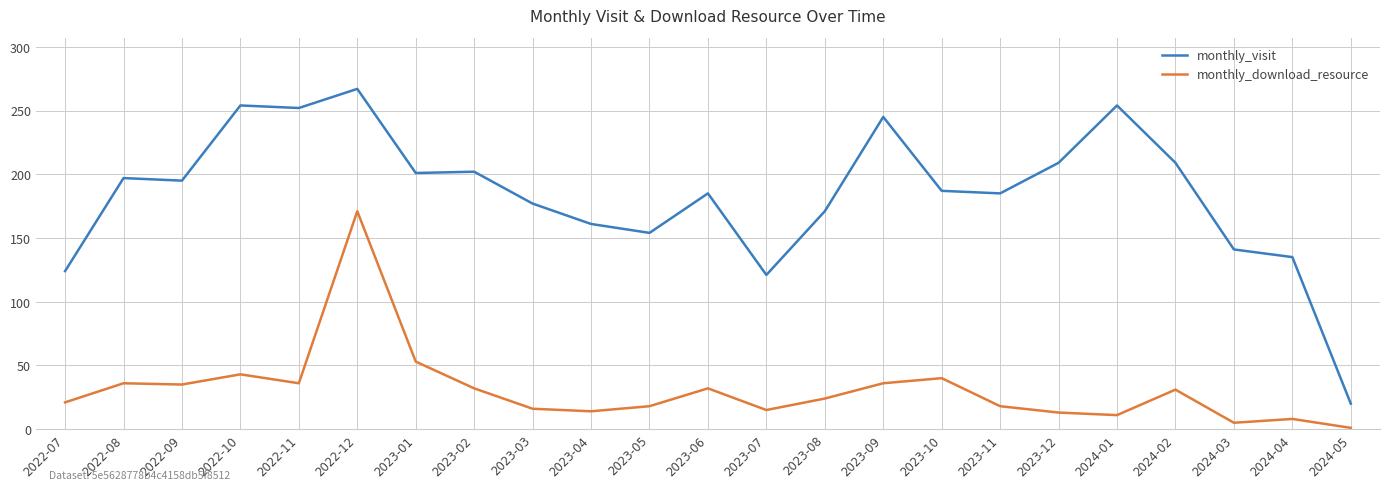

What is the spread (max minus min) of values at 2024-01?

243